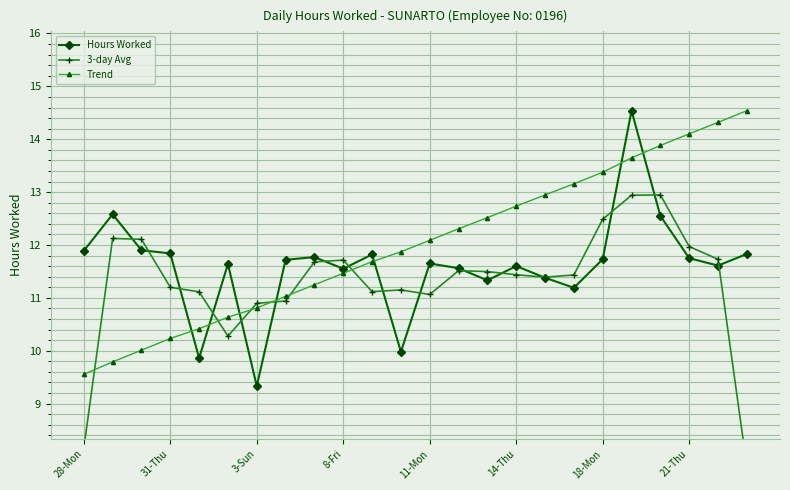

How many lines are shown in the chart?

3